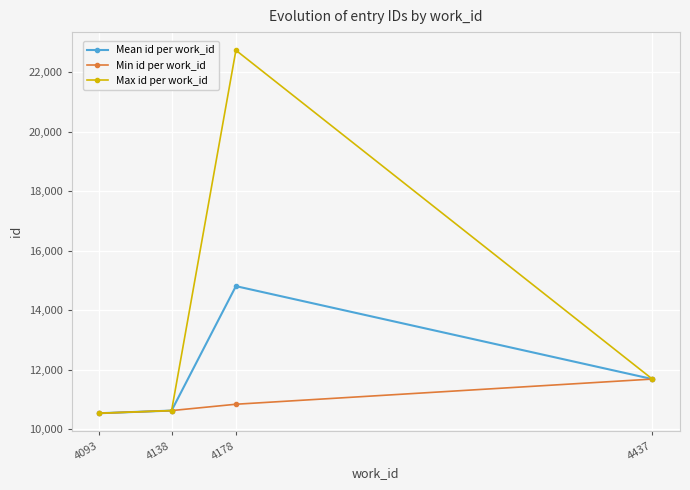

Reading right to left, extract all data points from this chart.

Mean id per work_id: 11689.0	14809.2	10631.0	10542.0
Min id per work_id: 11689.0	10844.0	10631.0	10542.0
Max id per work_id: 11689.0	22729.0	10631.0	10542.0